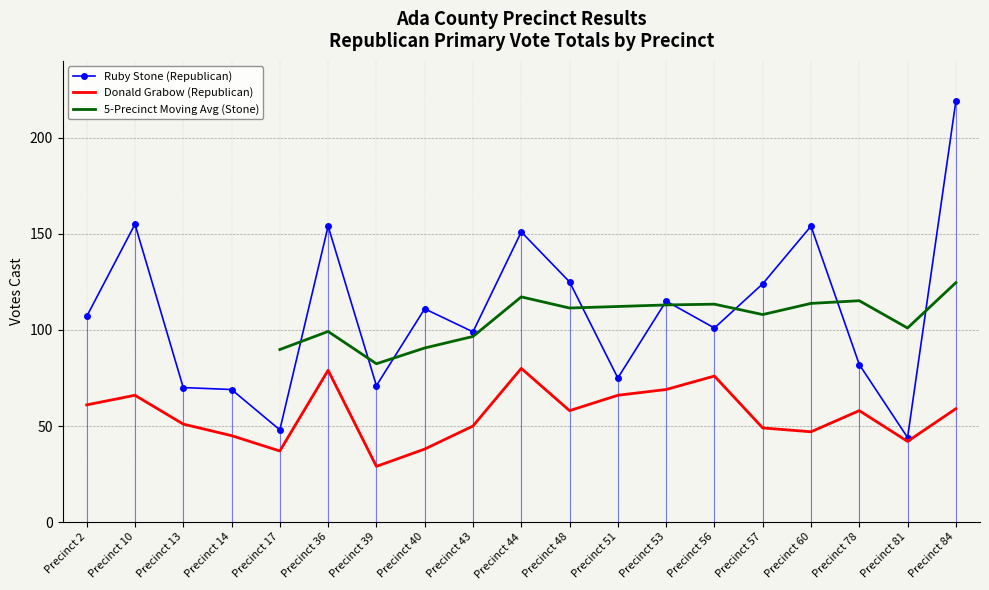

Reading left to right, extract all data points from this chart.

Ruby Stone (Republican): 107	155	70	69	48	154	71	111	99	151	125	75	115	101	124	154	82	44	219
Donald Grabow (Republican): 61	66	51	45	37	79	29	38	50	80	58	66	69	76	49	47	58	42	59